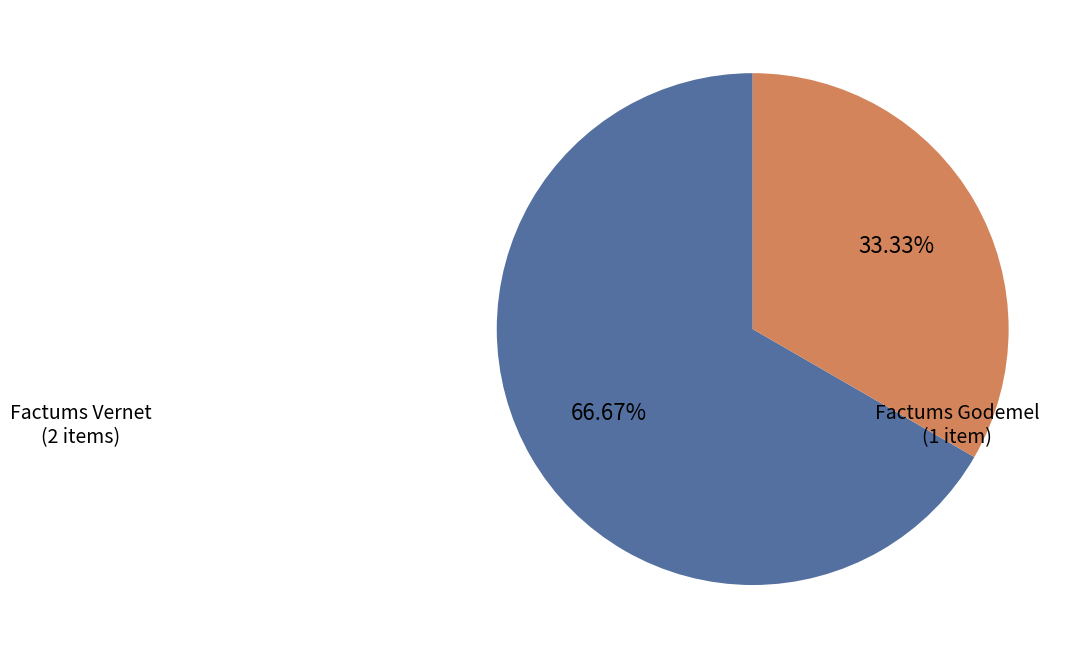

Does any single category account for the majority?

Yes